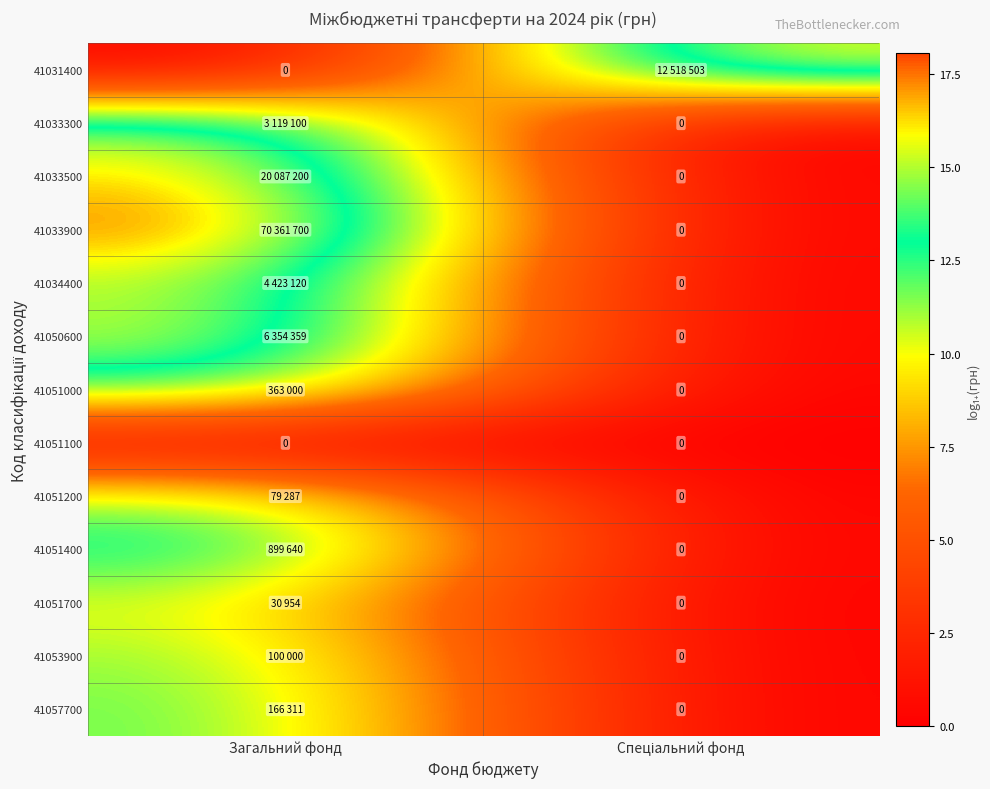

List the series in order of their peak value, lowest first.

41051100, 41051700, 41051200, 41053900, 41057700, 41051000, 41051400, 41033300, 41034400, 41050600, 41031400, 41033500, 41033900